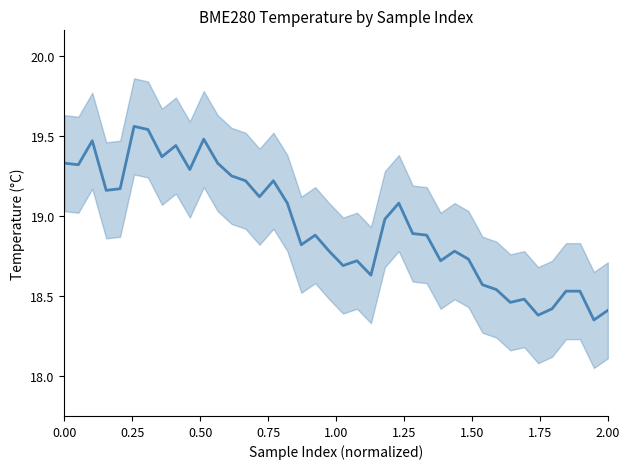

How many points are higher than both their immediate neighbors (excluding endpoints)?

10